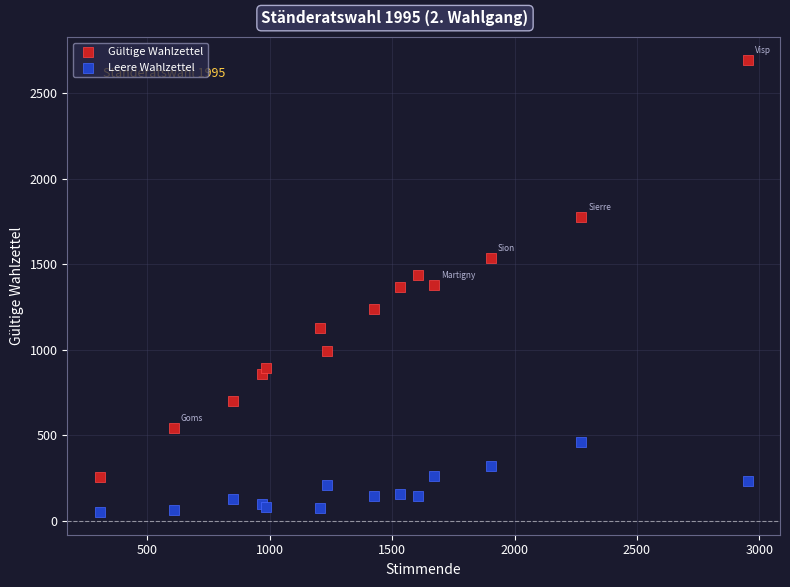

Which series reaches the minimum Y coordinate?

Leere Wahlzettel